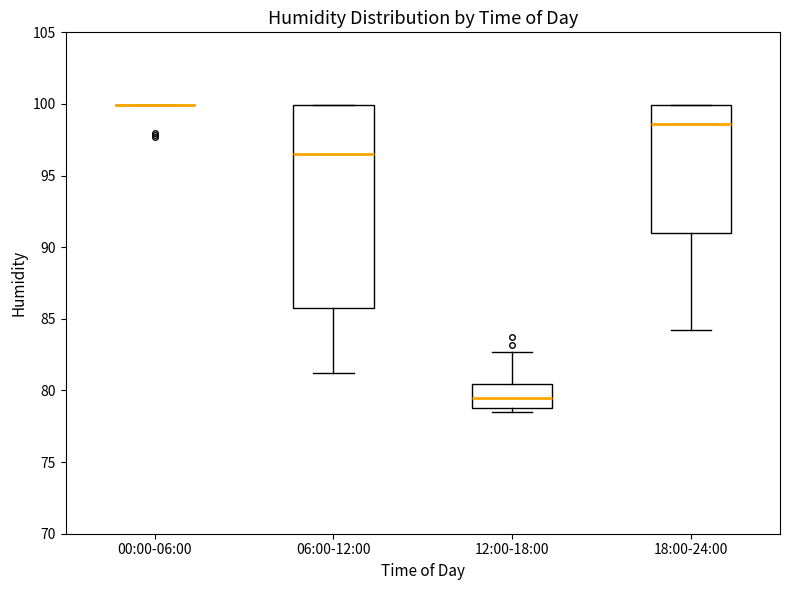

Reading left to right, read every box against the y-axis: the position of its median line, the range the box covers, and the ends of its whiskers. The values are not printed on the chart, so give them approximately, as read against the axis.

00:00-06:00: box collapsed to a line at 100.0, whiskers 100.0 to 100.0
06:00-12:00: median 96.5, box 85.5 to 100.0, whiskers 81.0 to 100.0
12:00-18:00: median 79.5, box 79.0 to 80.5, whiskers 78.5 to 82.5
18:00-24:00: median 98.5, box 91.0 to 100.0, whiskers 84.0 to 100.0